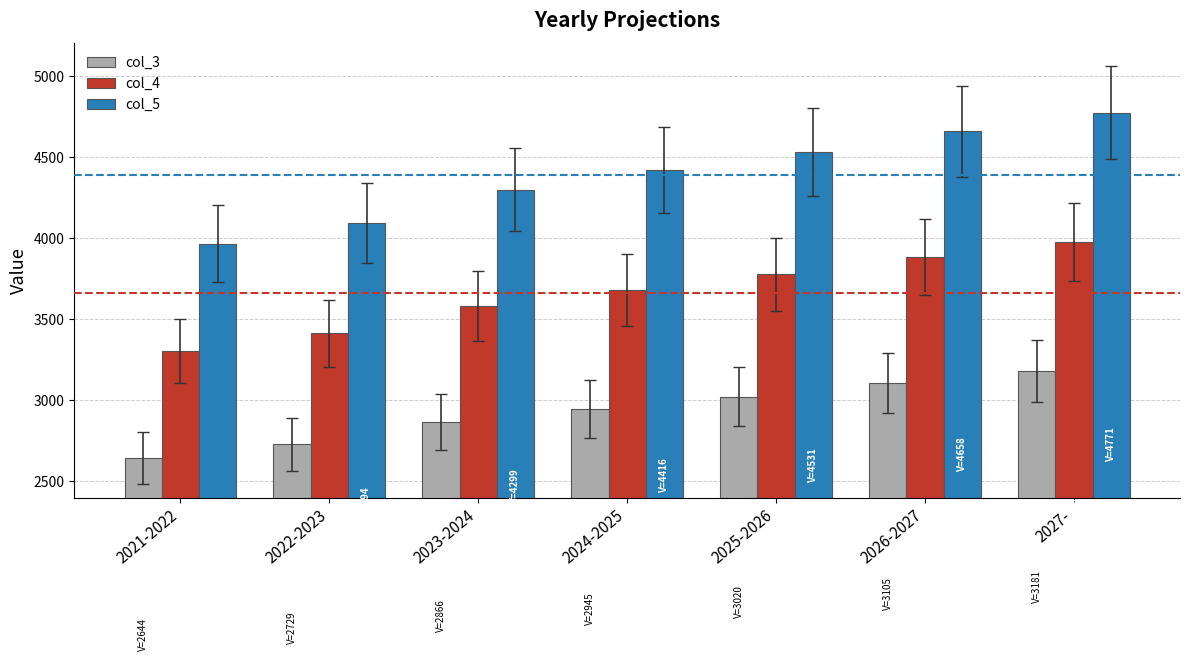

Which series changed the most between 2025-2026 and 2026-2027?

col_5